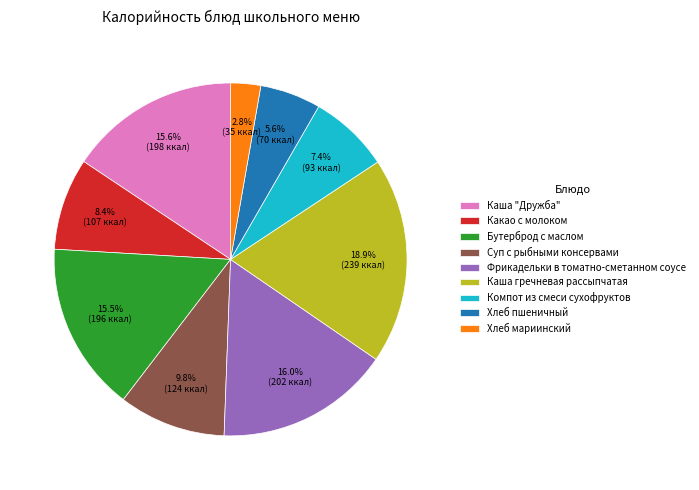

The Каша "Дружба" slice represents 16% of the pie. True or false?

True